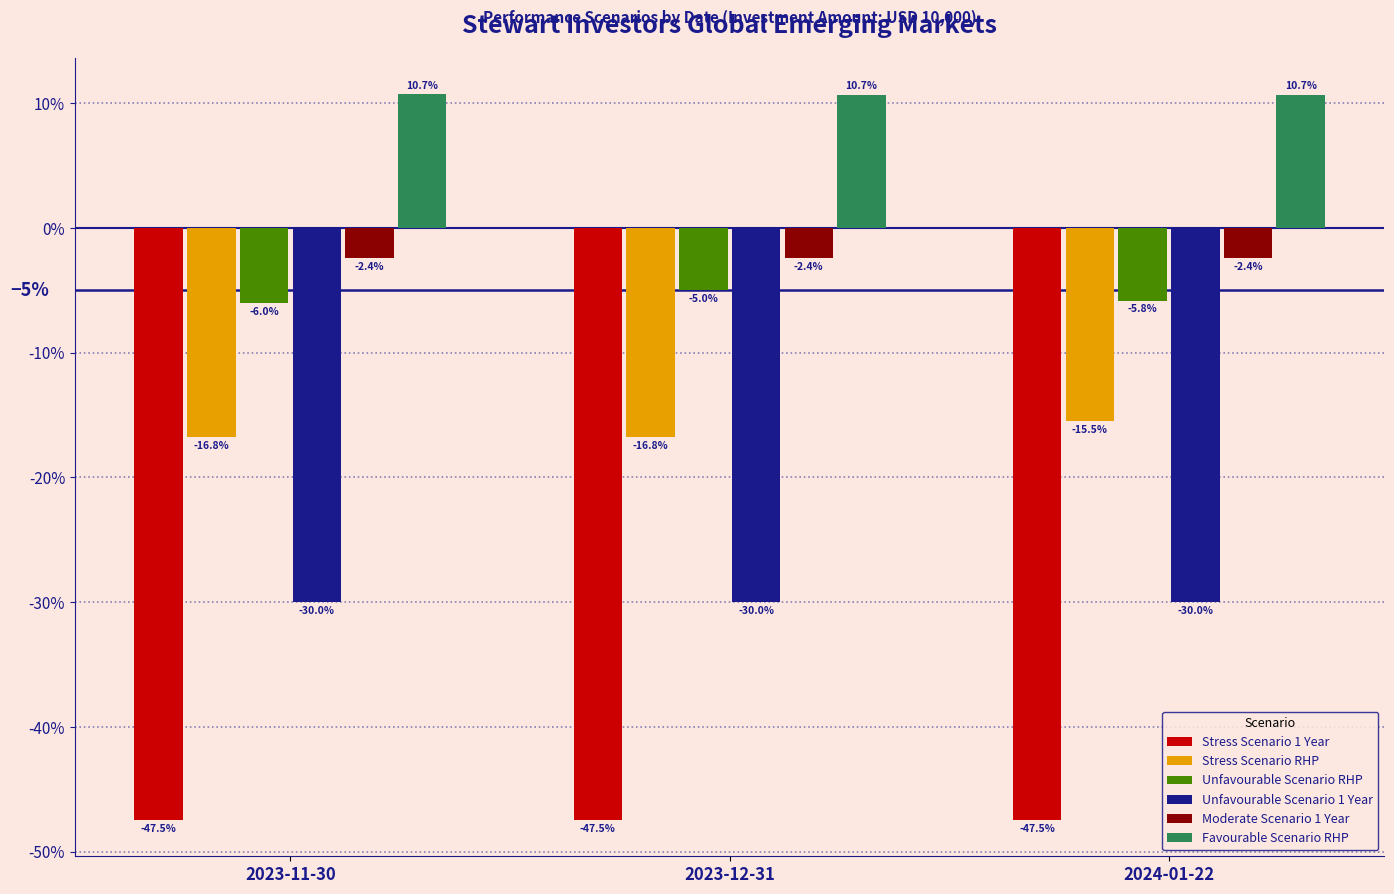

What is the label of the 2nd bar from the left?

2023-12-31